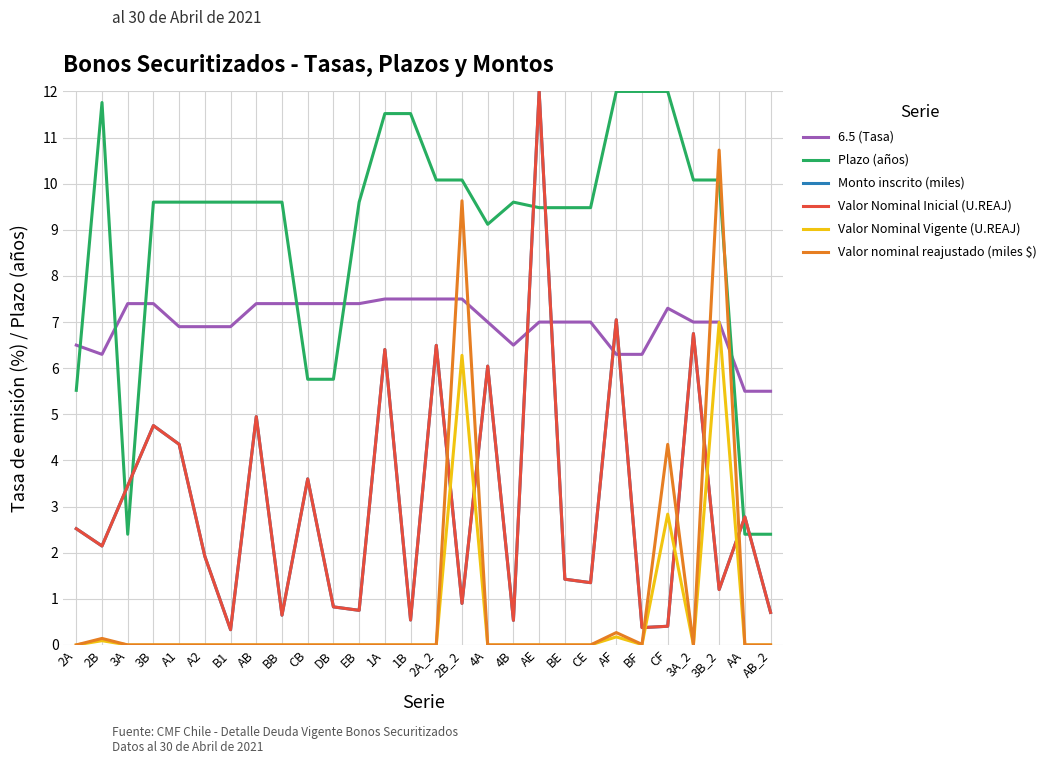

Which series has the largest total across all categories?

Plazo (años)